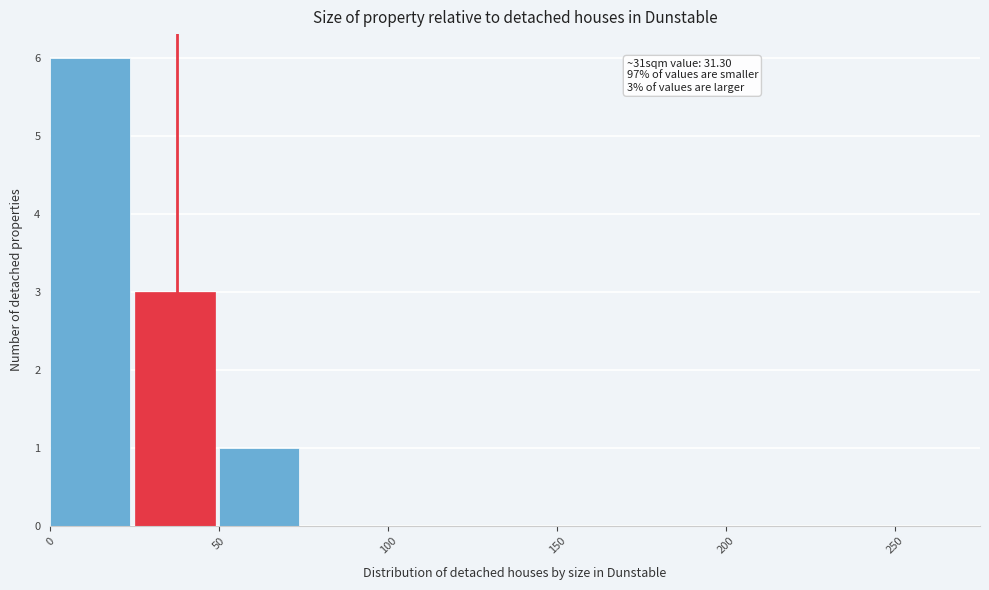

Which range on the x-axis has the tallest bar?

0 to 25